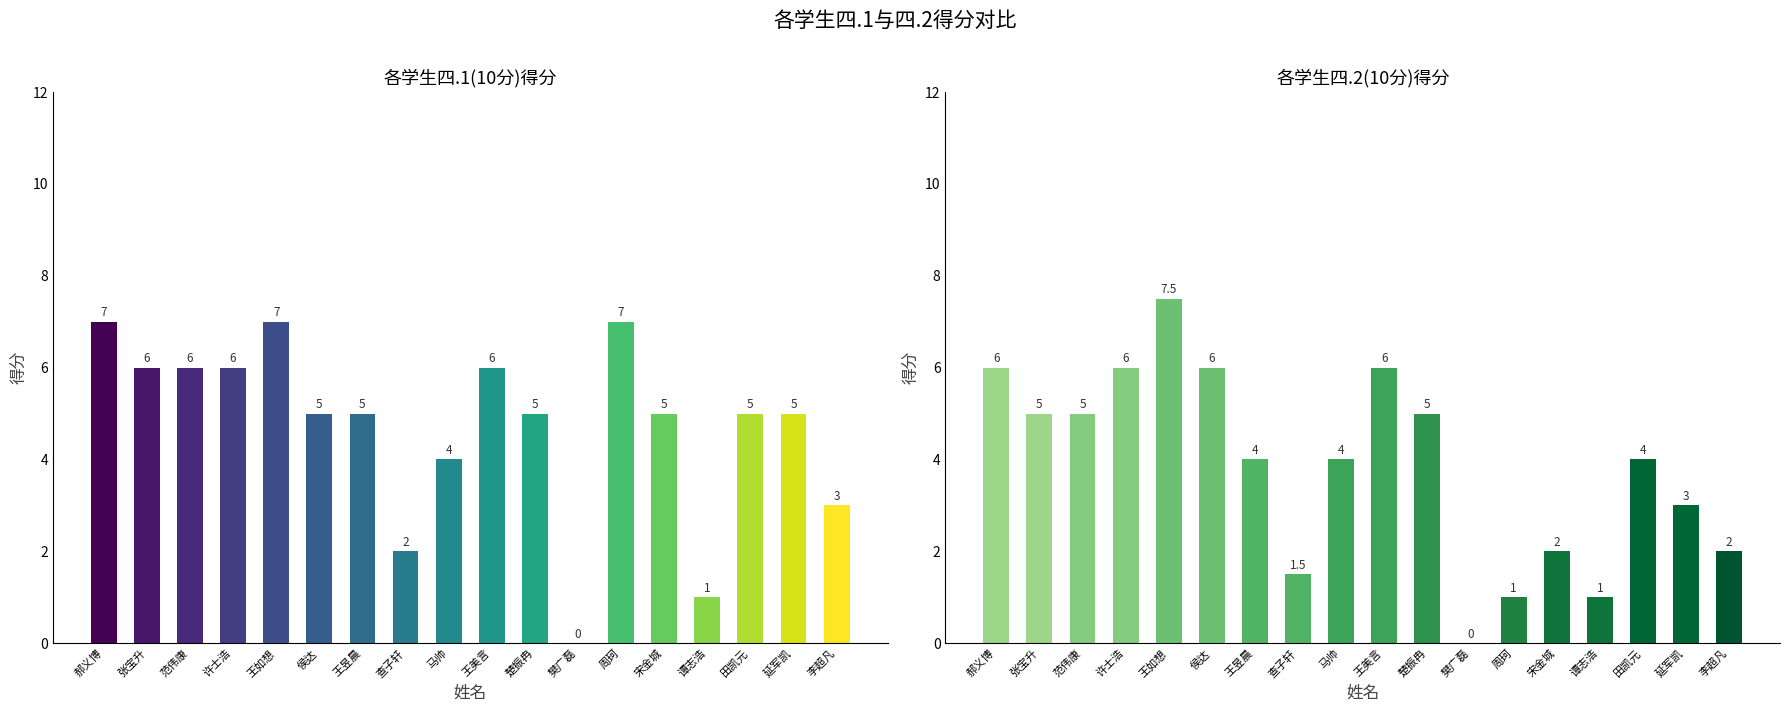

Rank the categories by 四.1(10分) value from lowest to highest.

樊广磊, 谭志浩, 查子轩, 李超凡, 马帅, 侯达, 王昱晨, 楚振冉, 宋金城, 田凯元, 延军凯, 张宝升, 范伟康, 许士浩, 王美言, 郝义博, 王如想, 周珂